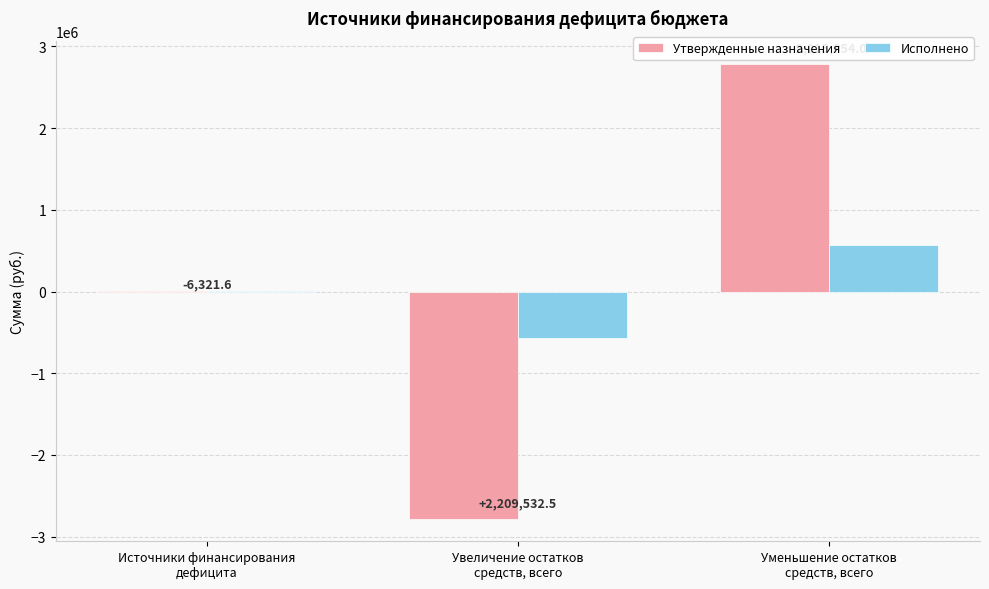

What are all the series names shown in the legend?

Утвержденные назначения, Исполнено